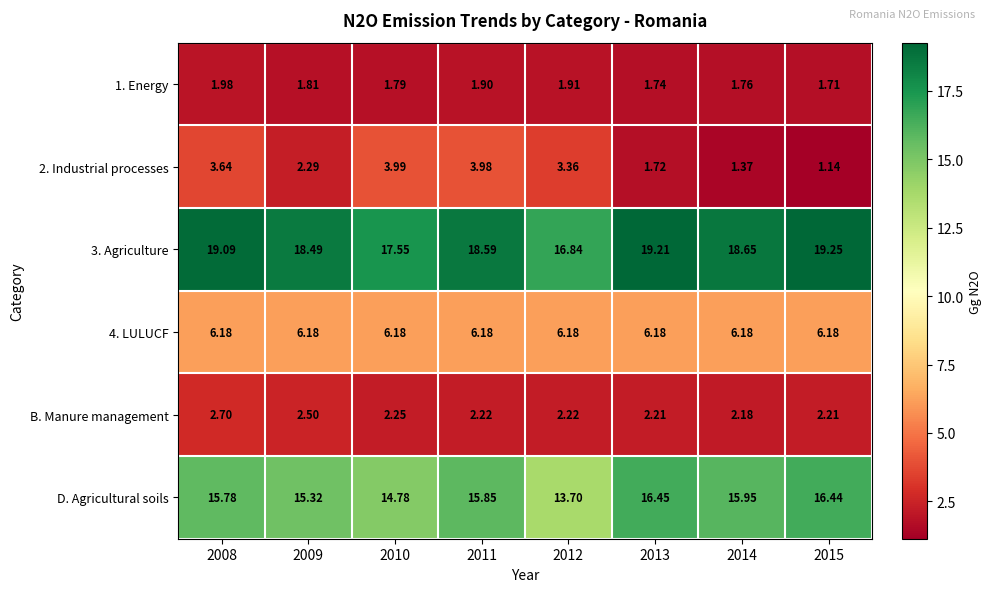

Between 2008 and 2013, which series saw the biggest shift?

2. Industrial processes